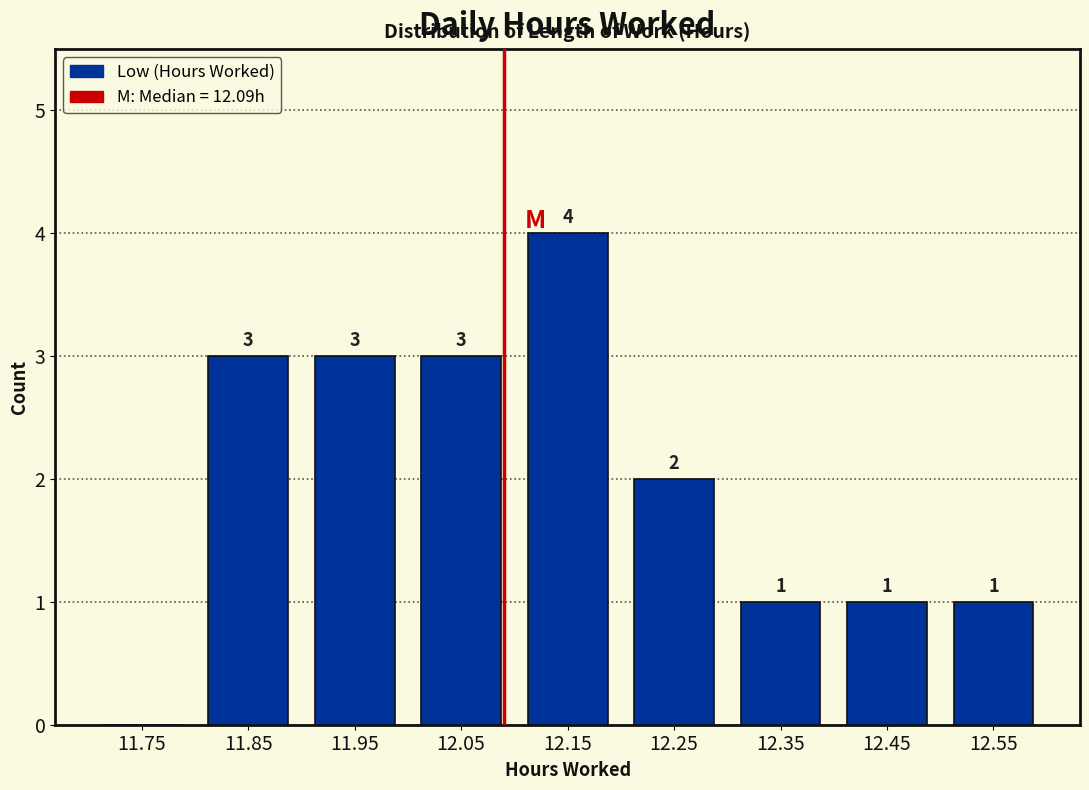

Over which range of the x-axis is the bar tallest?

12.1 to 12.2